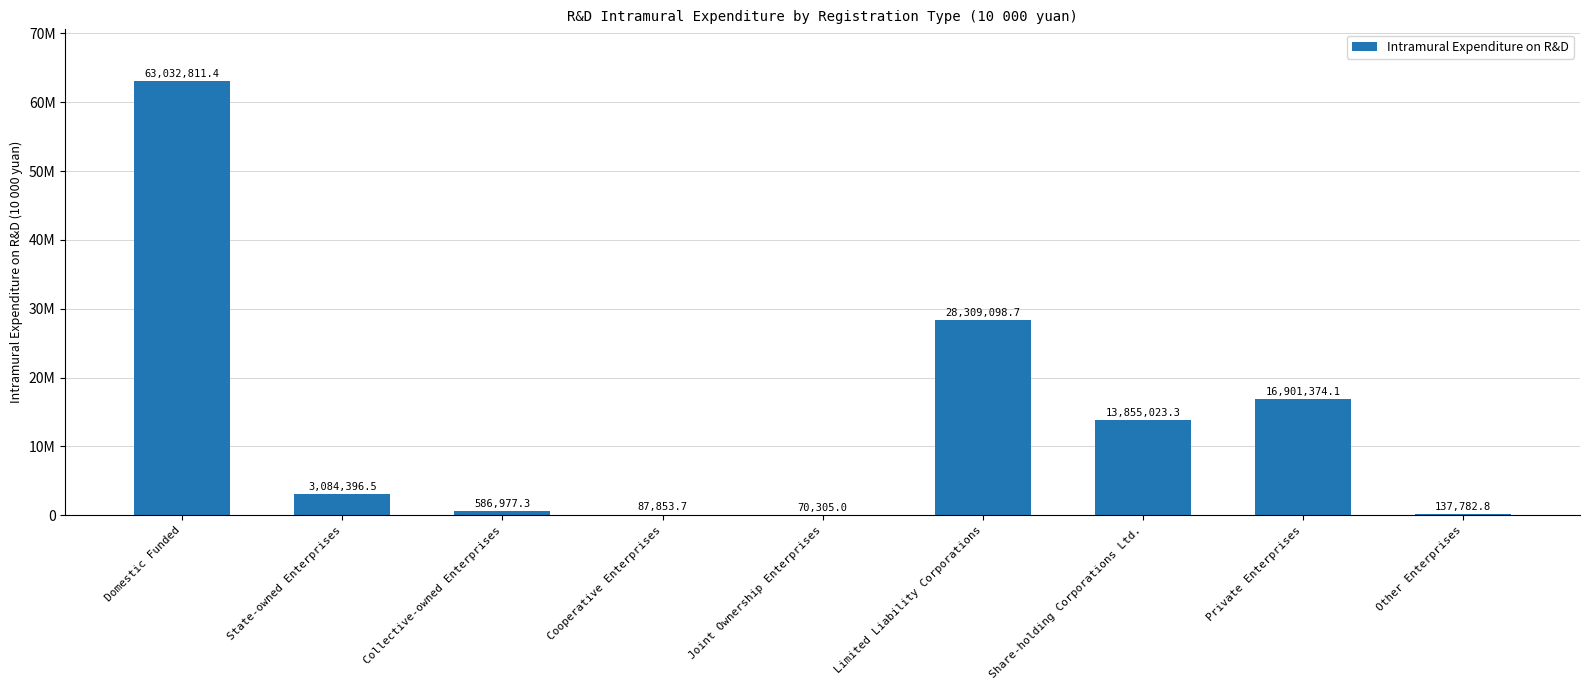

Are the bars horizontal?

No